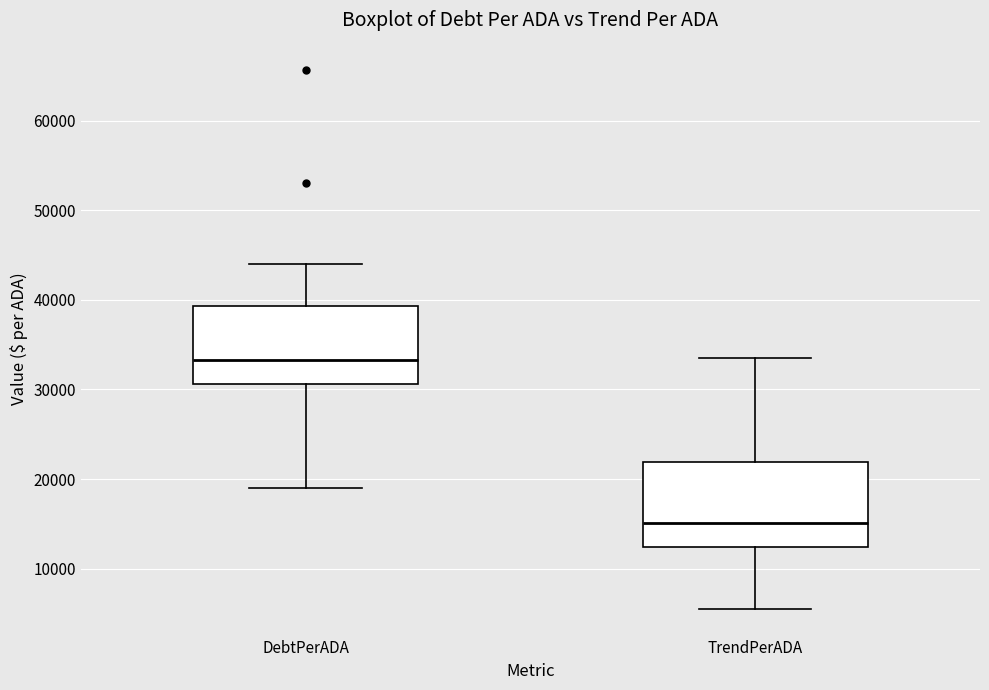

Reading left to right, transcribe this box plot: for each box, give where its median line is, the range the box spans, and where its two whiskers end, as read against the y-axis. The values are not printed on the chart, so give them approximately, as read against the axis.

DebtPerADA: median 33000, box 31000 to 39000, whiskers 19000 to 44000
TrendPerADA: median 15000, box 12000 to 22000, whiskers 6000 to 34000